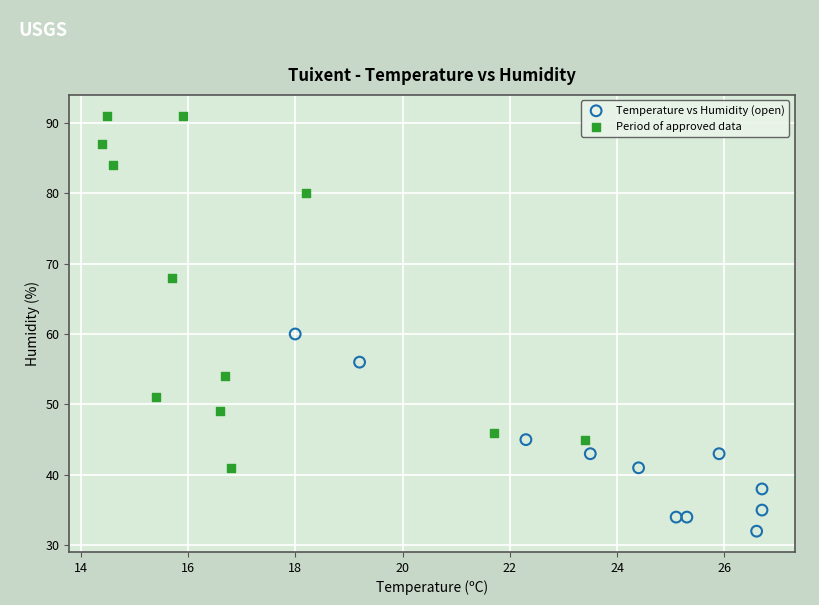

What are all the series names shown in the legend?

Temperature vs Humidity (open), Period of approved data